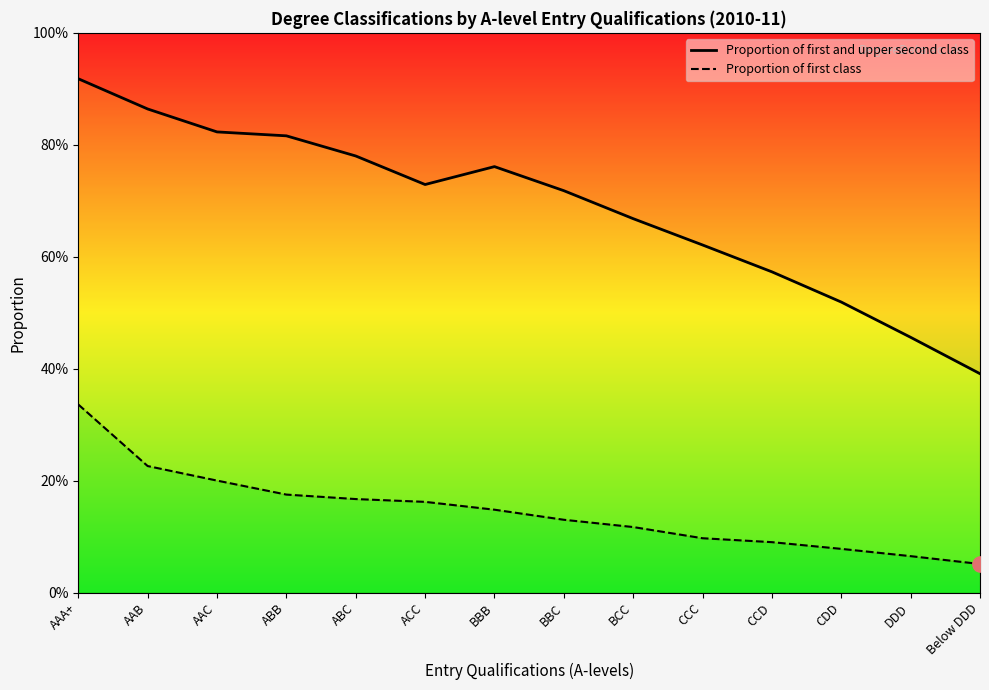

What are all the series names shown in the legend?

Proportion of first and upper second class, Proportion of first class